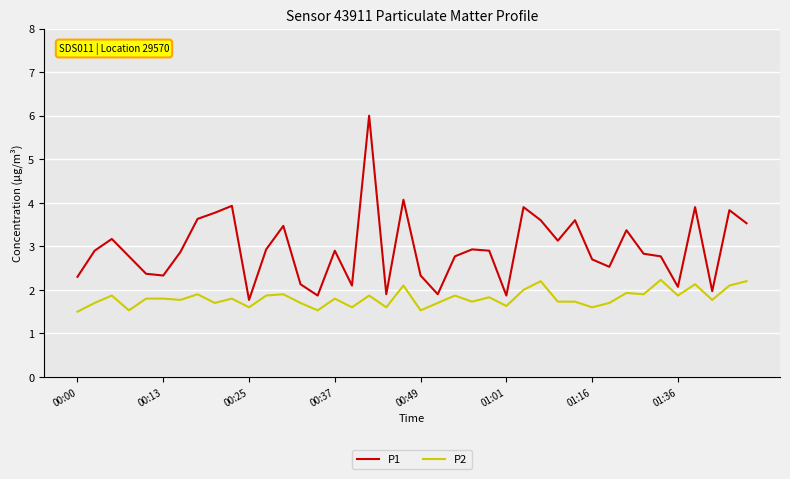

How many distinct data groups are displayed?

2